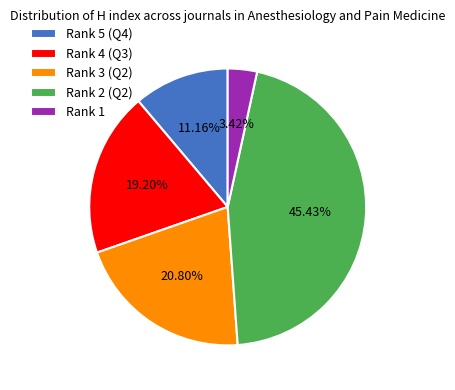

To the nearest percent, what is the difference between the largest and smallest slice percentages?

42%